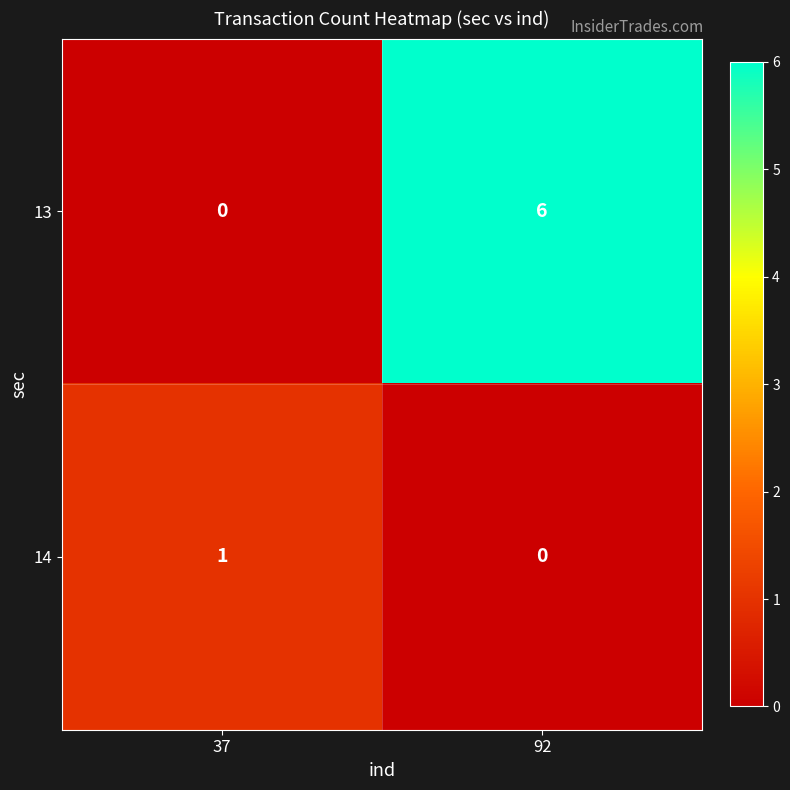

Which category has the highest value in the 13 series?

92